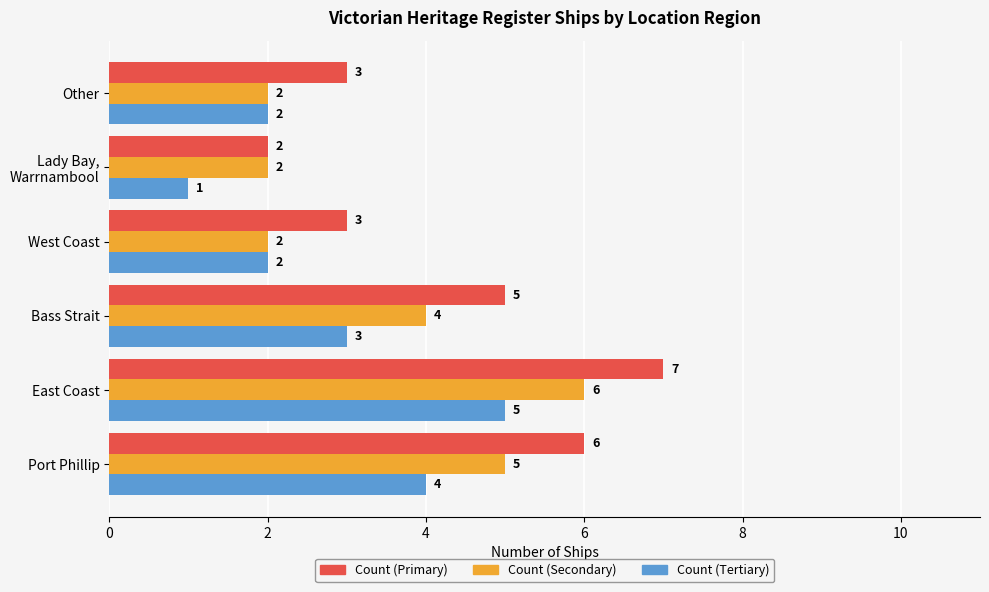

Is it true that Count (Tertiary) equals 2 at East Coast?

False